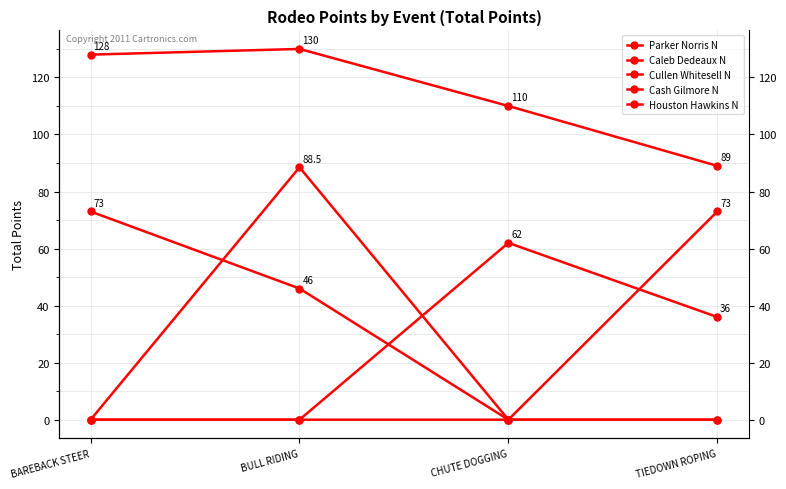

The value of Parker Norris N at BAREBACK STEER is 128.0. True or false?

True